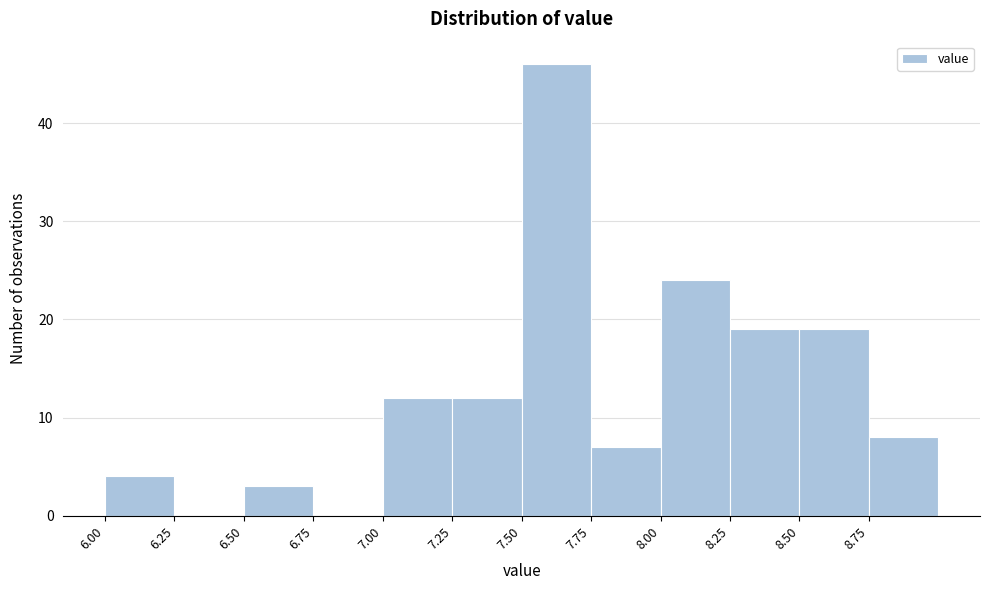

Reading left to right, list every bar in this chart as the range it spans on the x-axis followed by its height. The values are not printed on the chart, so give them approximately, as read against the axis.

6.00 to 6.25: 4
6.25 to 6.50: 0
6.50 to 6.75: 3
6.75 to 7.00: 0
7.00 to 7.25: 12
7.25 to 7.50: 12
7.50 to 7.75: 46
7.75 to 8.00: 7
8.00 to 8.25: 24
8.25 to 8.50: 19
8.50 to 8.75: 19
8.75 to 9.00: 8